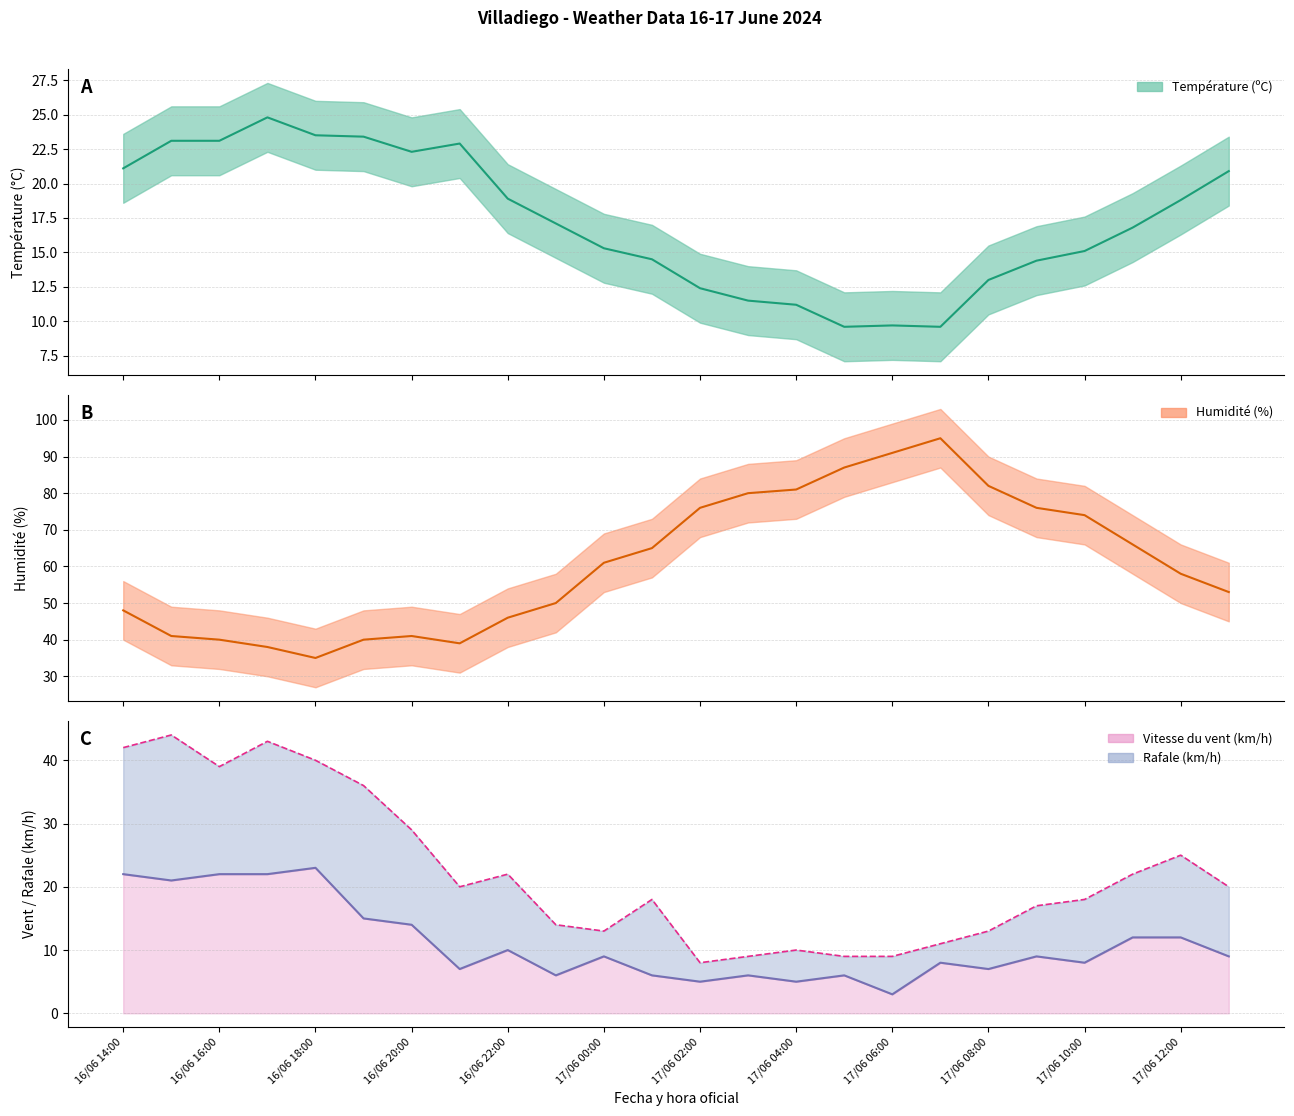

True or false: Vitesse du vent (km/h) has a value of 2.3 at 17/06 01:00.

False